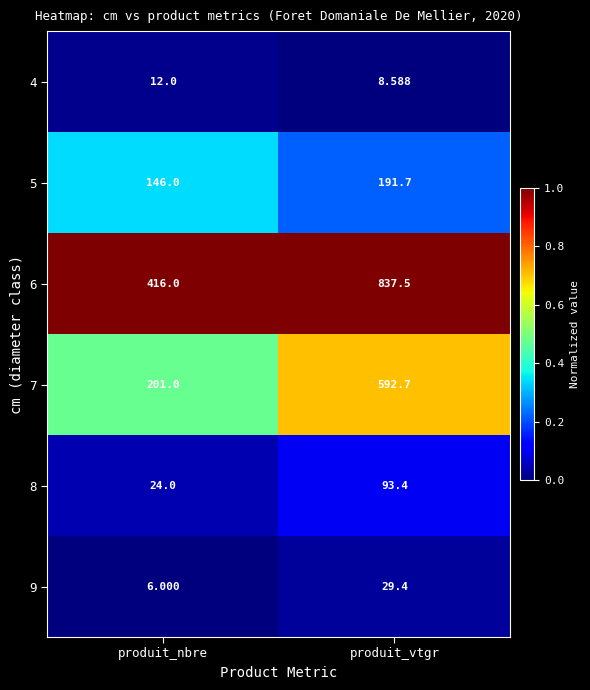

Which series has the largest total across all categories?

6